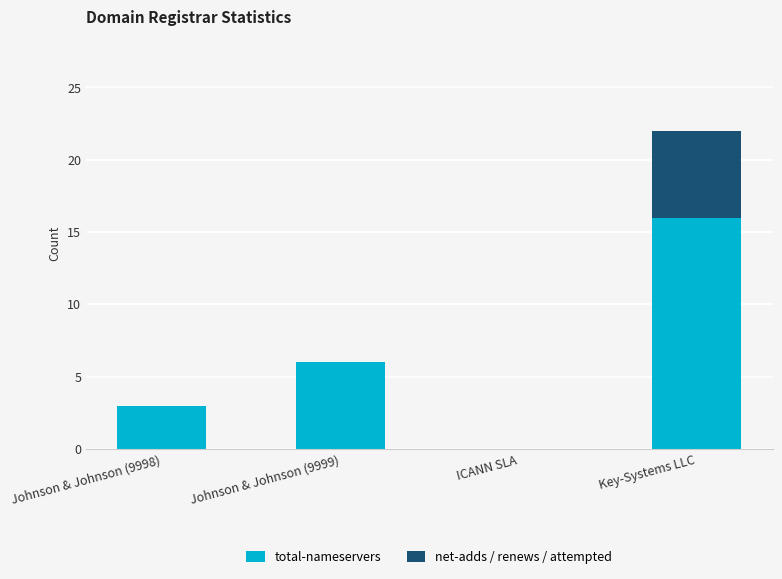

What is the total value across all series at Key-Systems LLC?

22